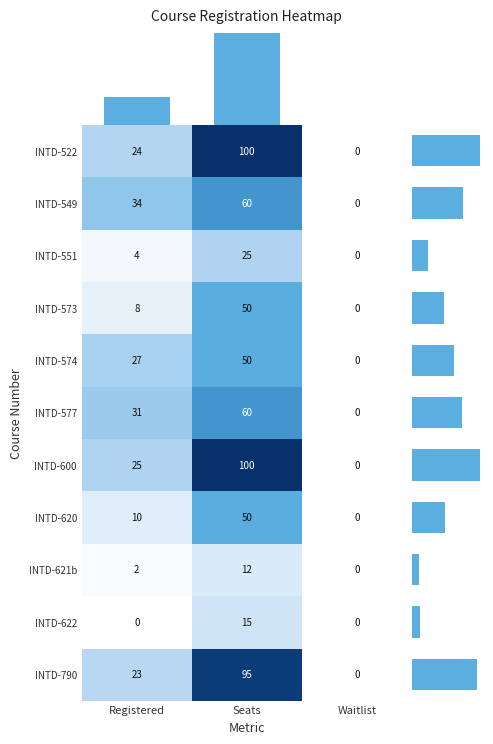

At which label is INTD-621b closest to 6?

Registered